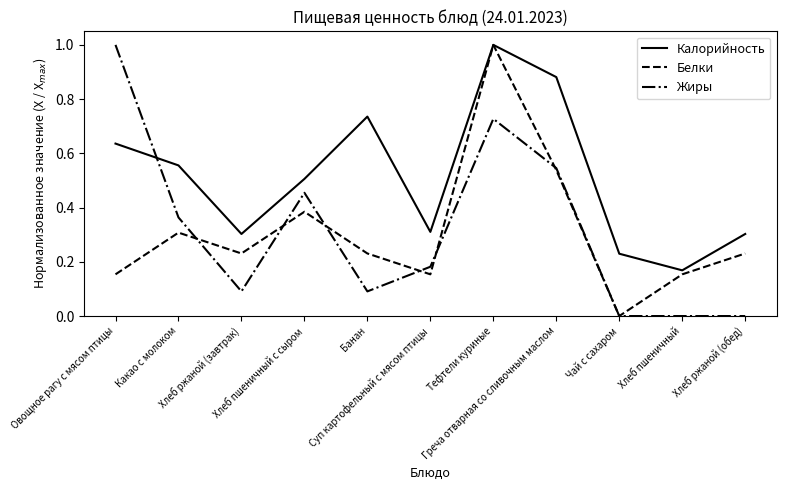

Between Хлеб ржаной (завтрак) and Чай с сахаром, which series saw the biggest shift?

Белки